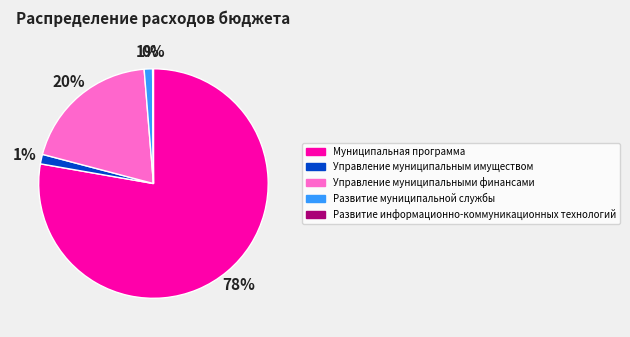

What is the ratio of the value at Управление муниципальным имуществом to the value at Управление муниципальными финансами?

0.1